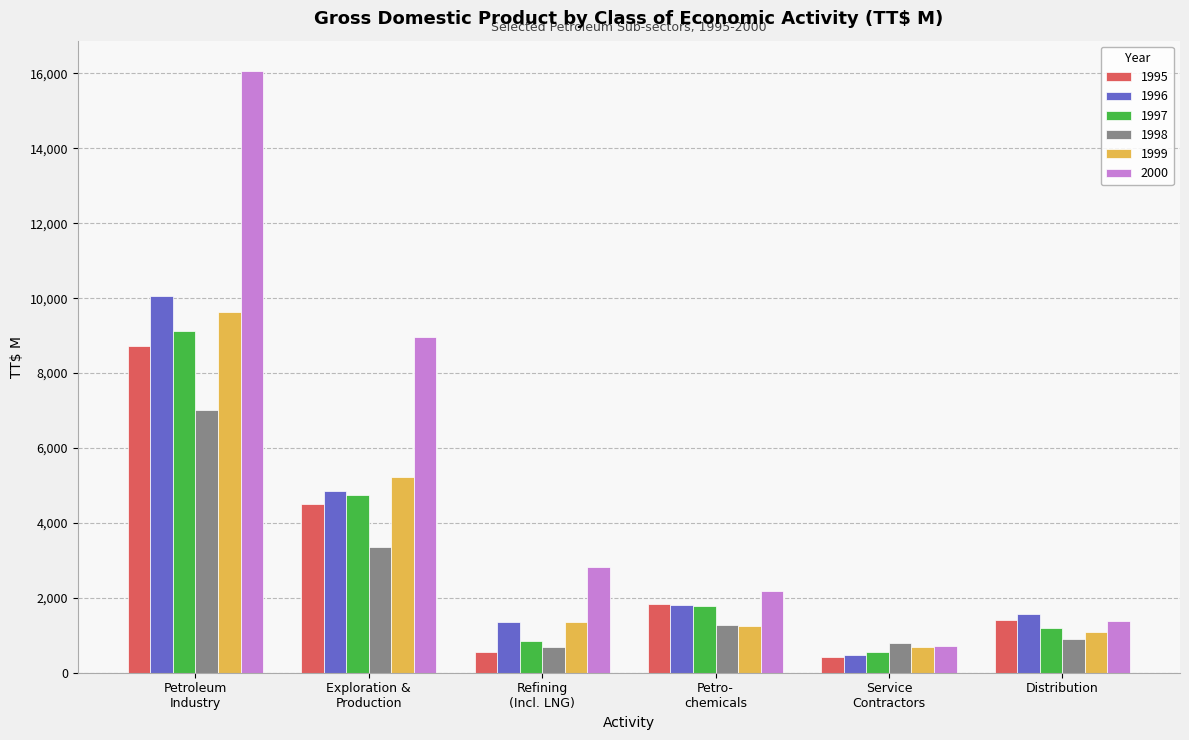

How many bars are there in each group?

6